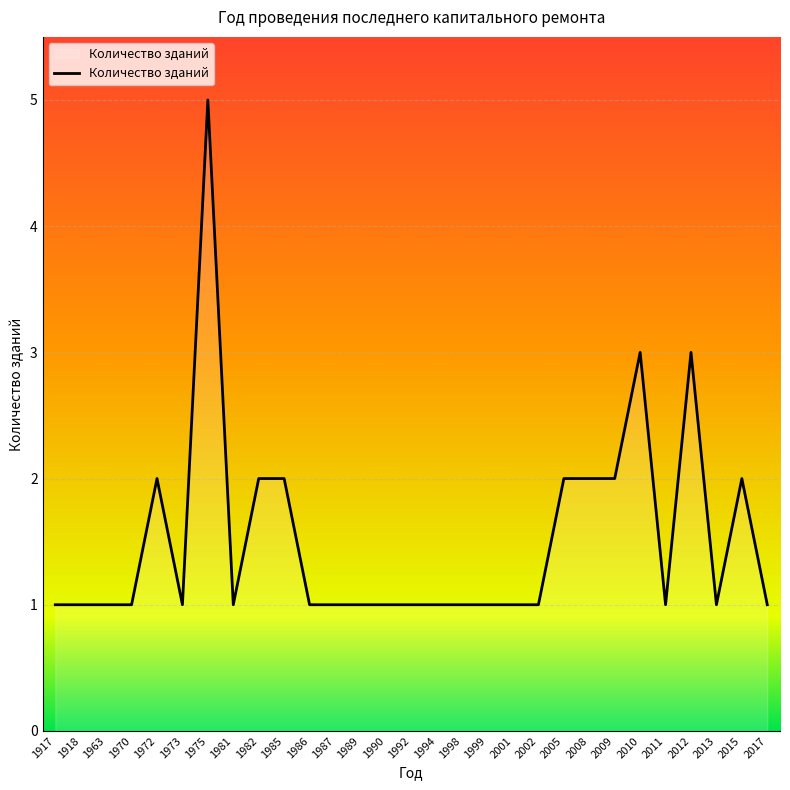

What is the minimum value shown in the chart?

1